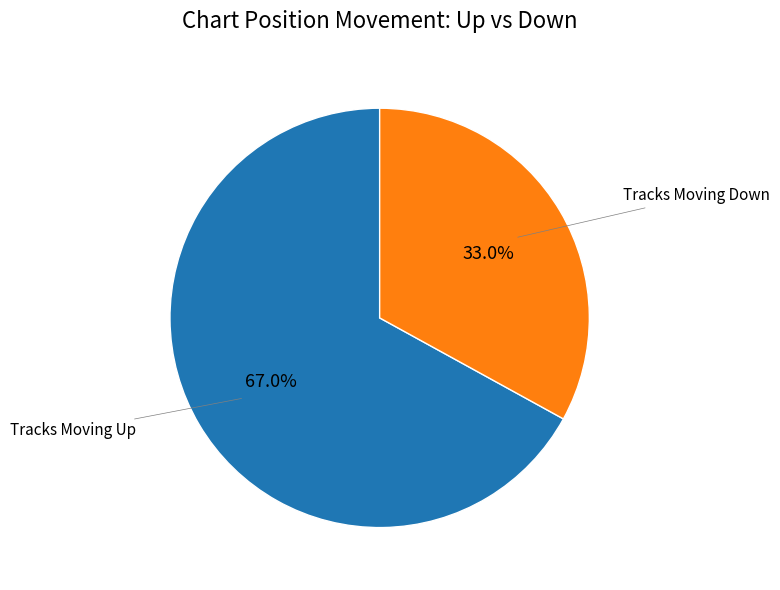

Does any single category account for the majority?

Yes